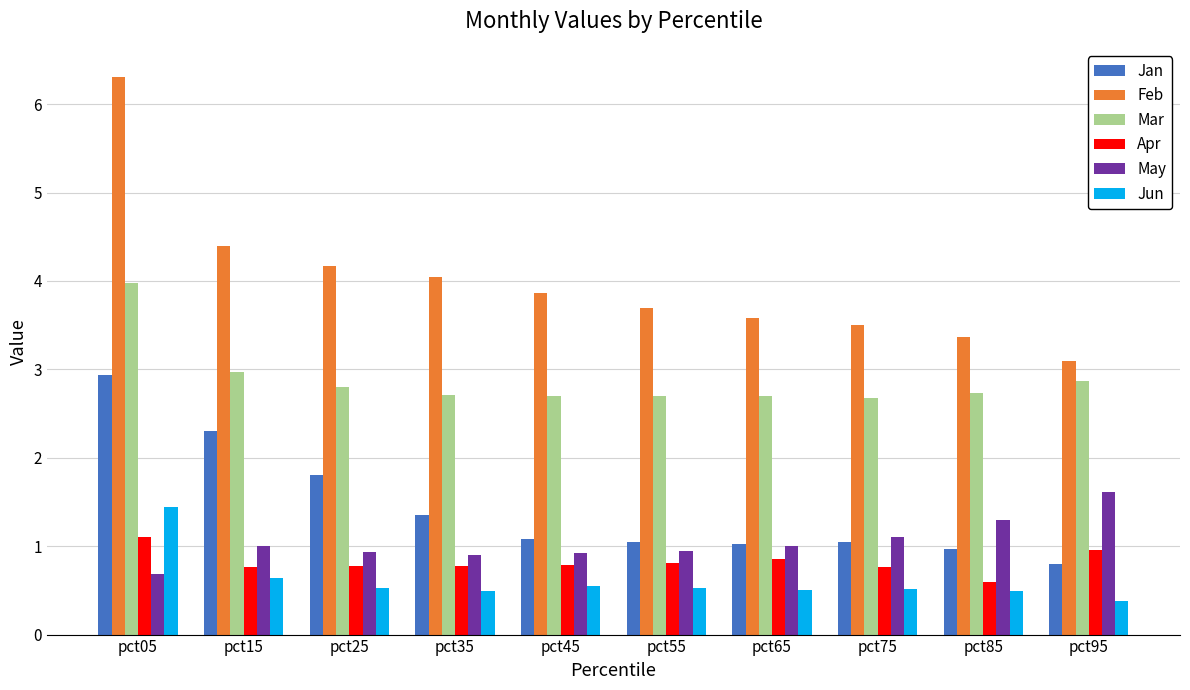

At how many categories does at least one series exceed 5?

1